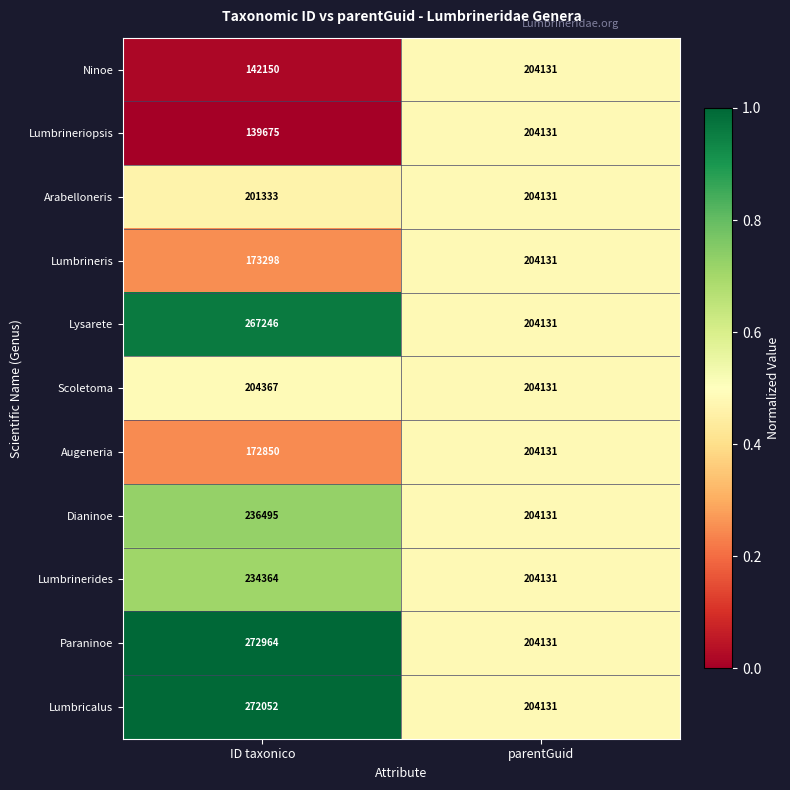

Which series has the largest range (max minus min)?

Paraninoe